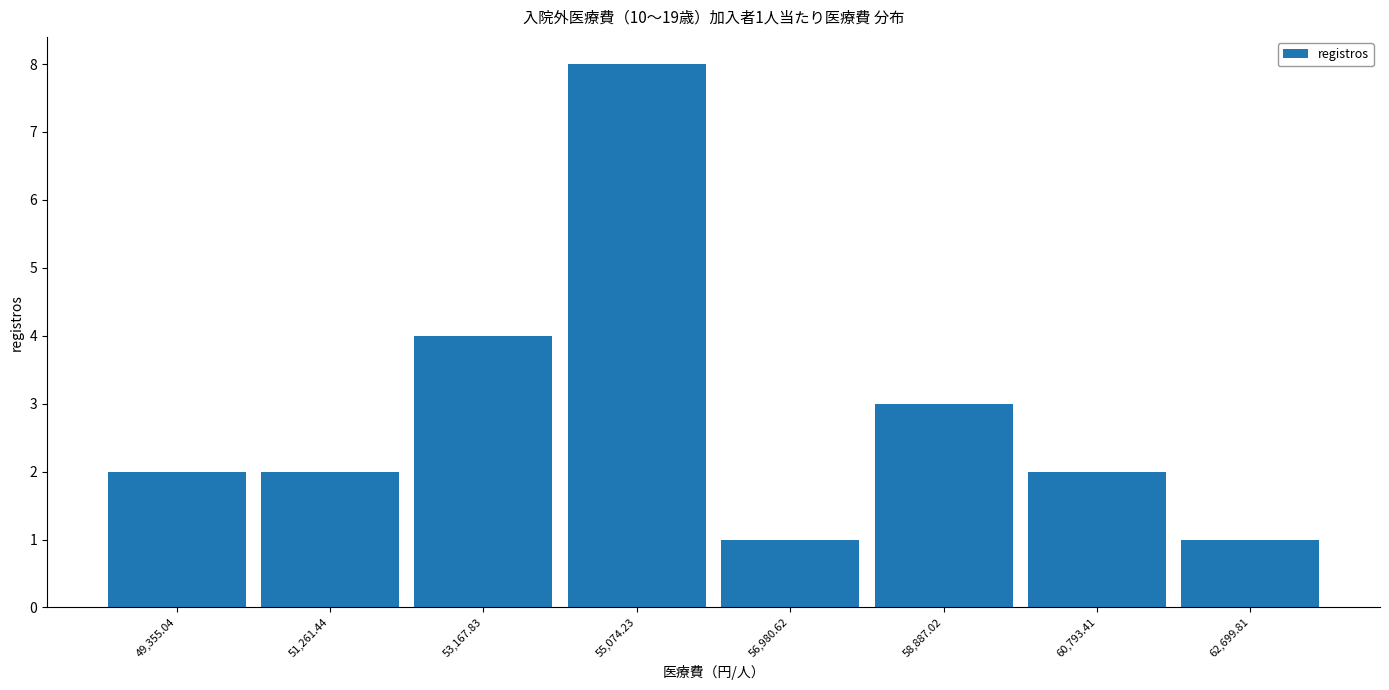

Over which range of the x-axis is the bar tallest?

54200 to 56000